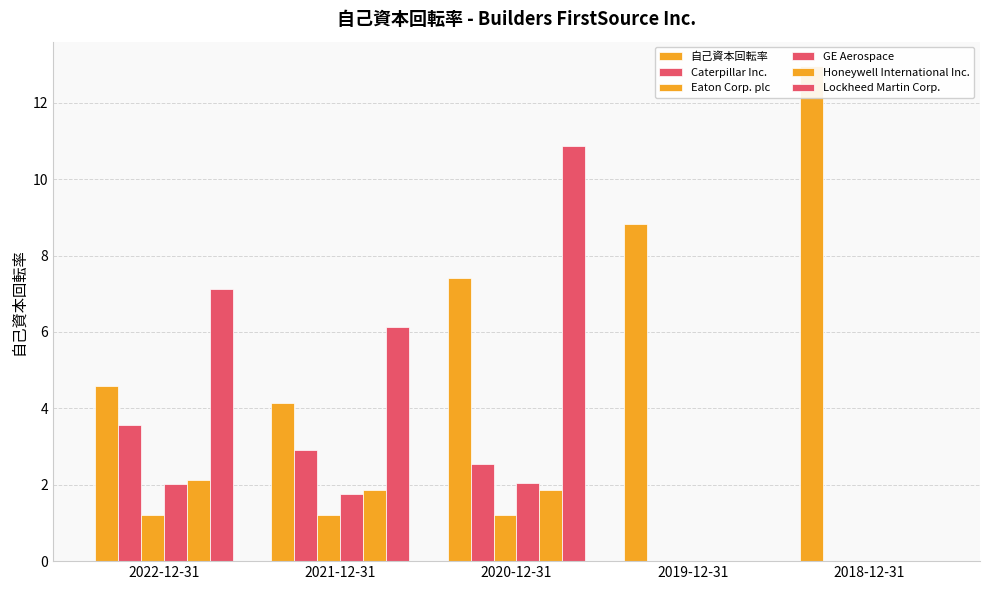

Which category has the highest value in the Honeywell International Inc. series?

2022-12-31